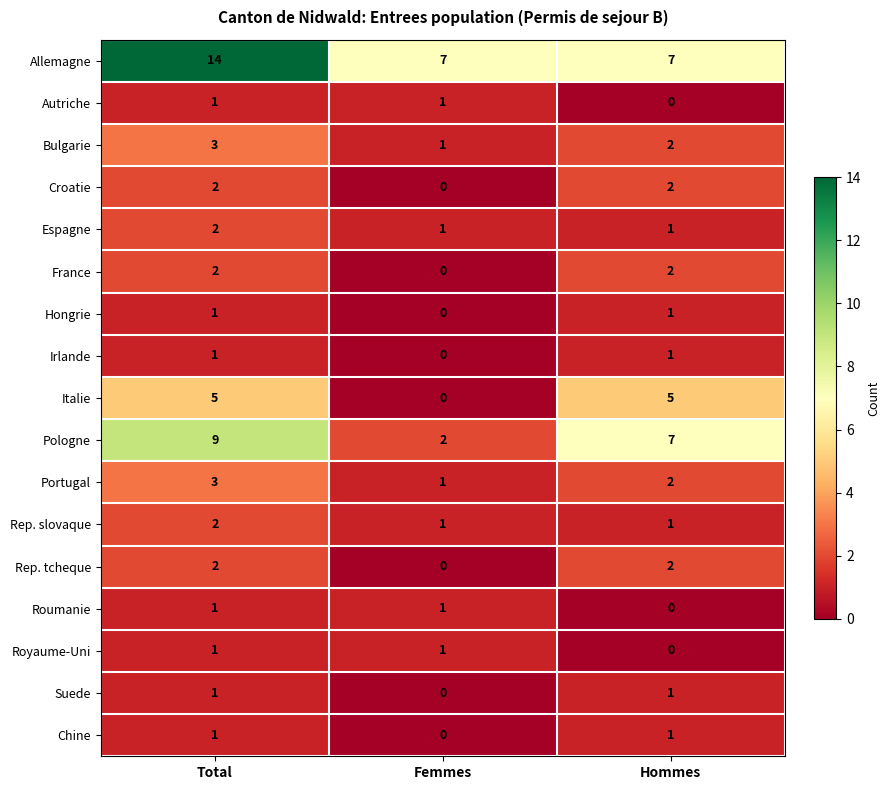

Is the value of Irlande at Femmes greater than the value of Roumanie at Total?

No